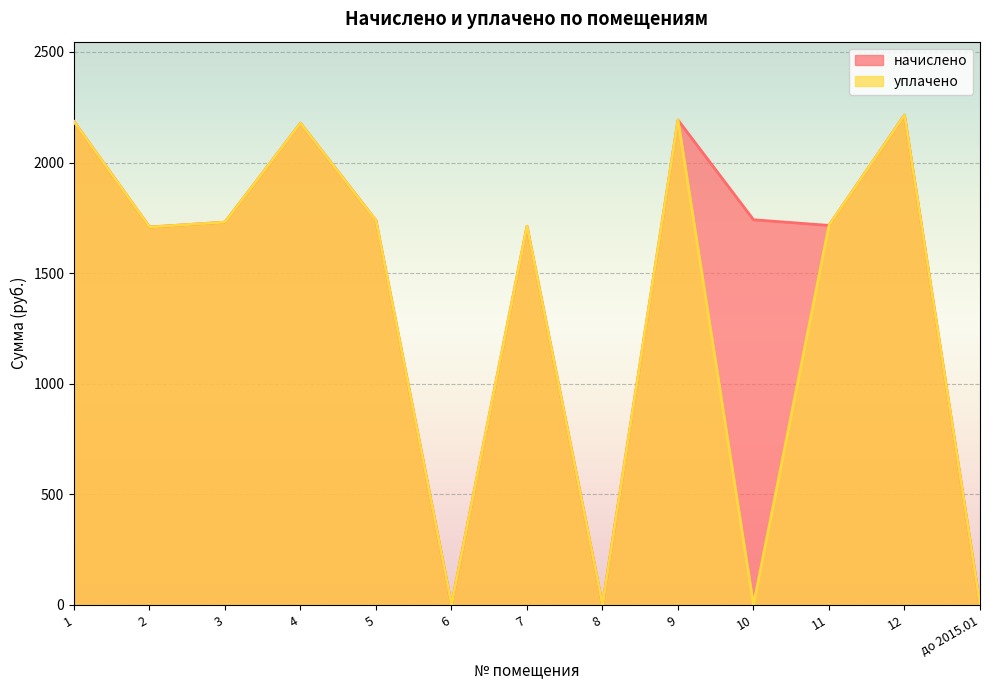

How many data points in начислено are above 1730?

7